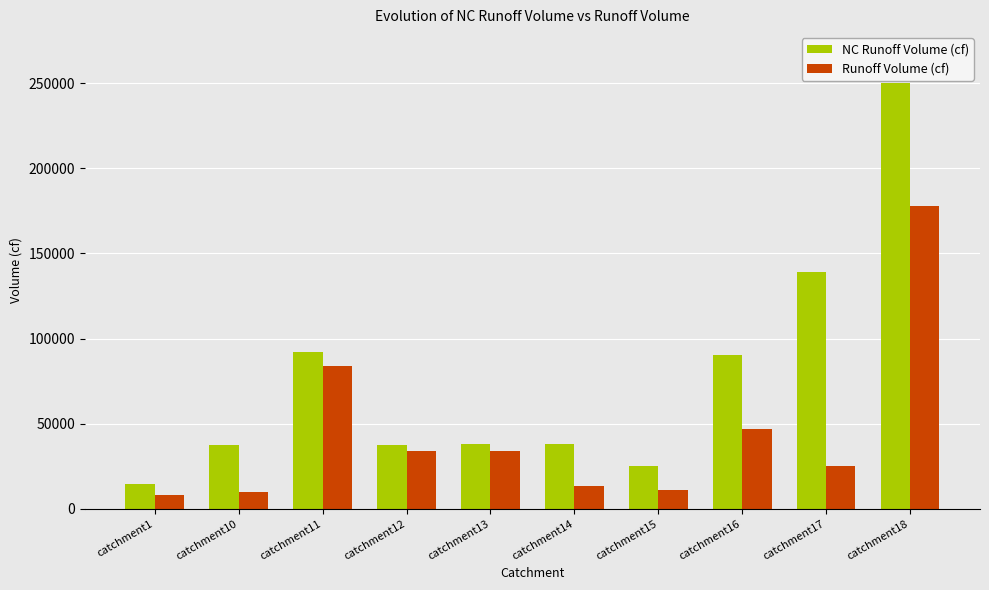

What is the difference between the NC Runoff Volume (cf) values at catchment16 and catchment18?

160064.3